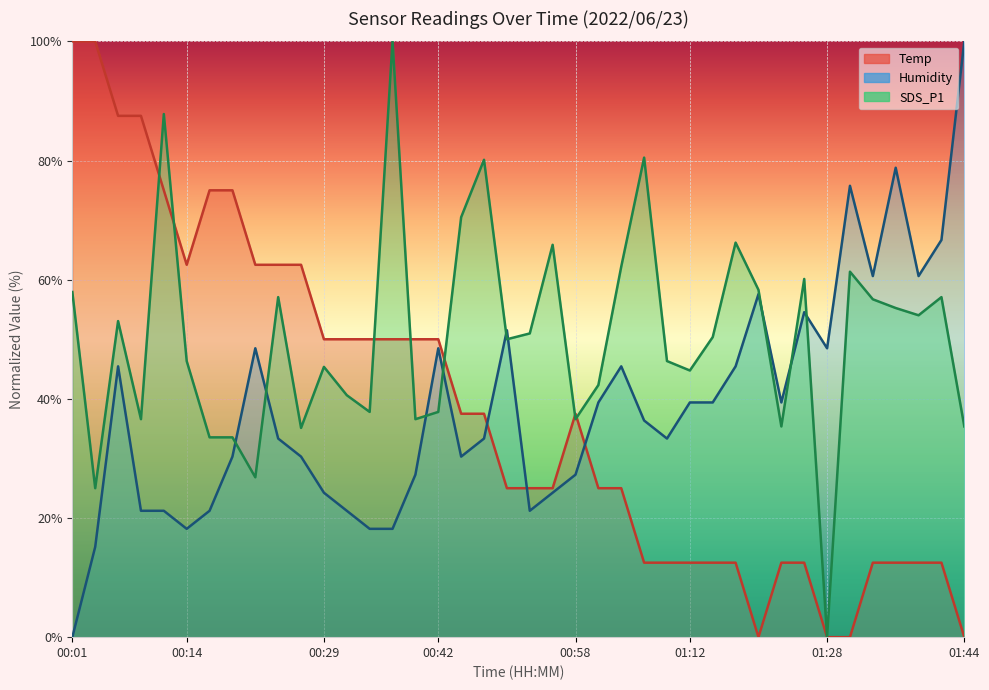

Where do SDS_P1 and Temp first cross each other?

00:09 and 00:12